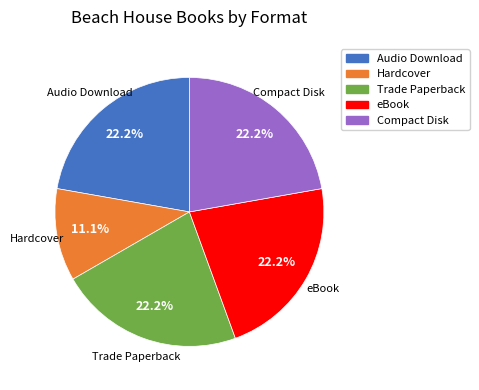

To the nearest percent, what is the average slice percentage?

20%